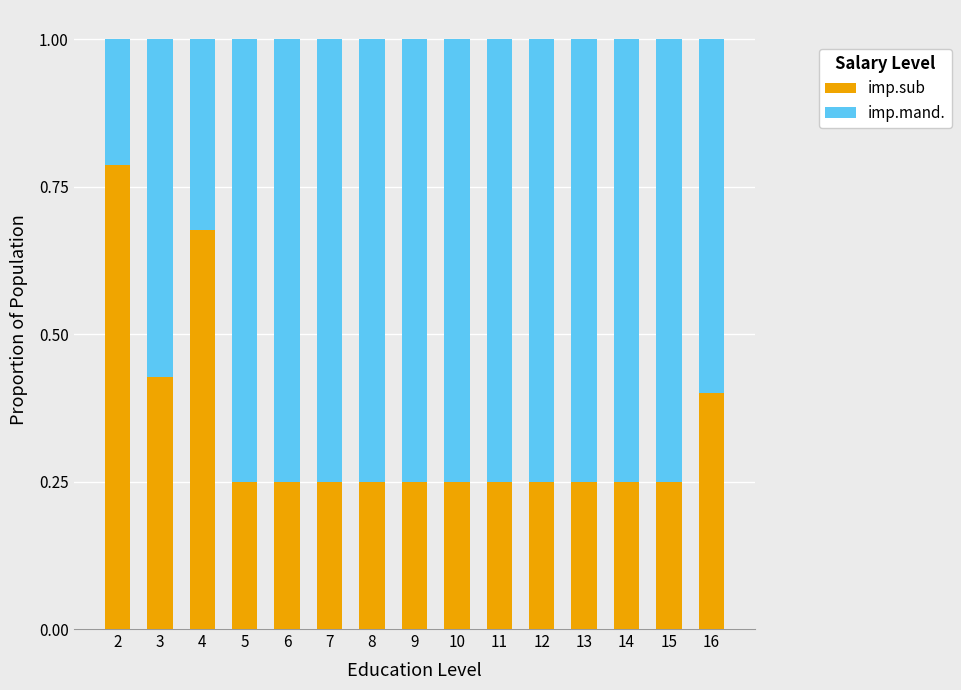

Is it true that imp.sub equals 0.4 at 13?

False